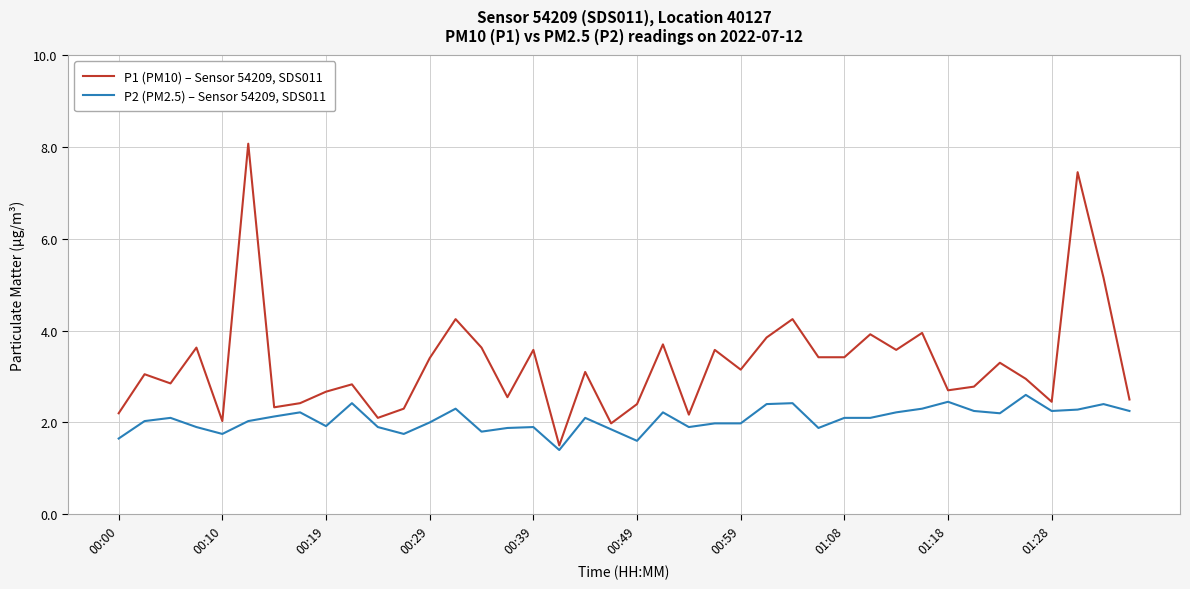

Is this an area chart (filled region under the line)?

No